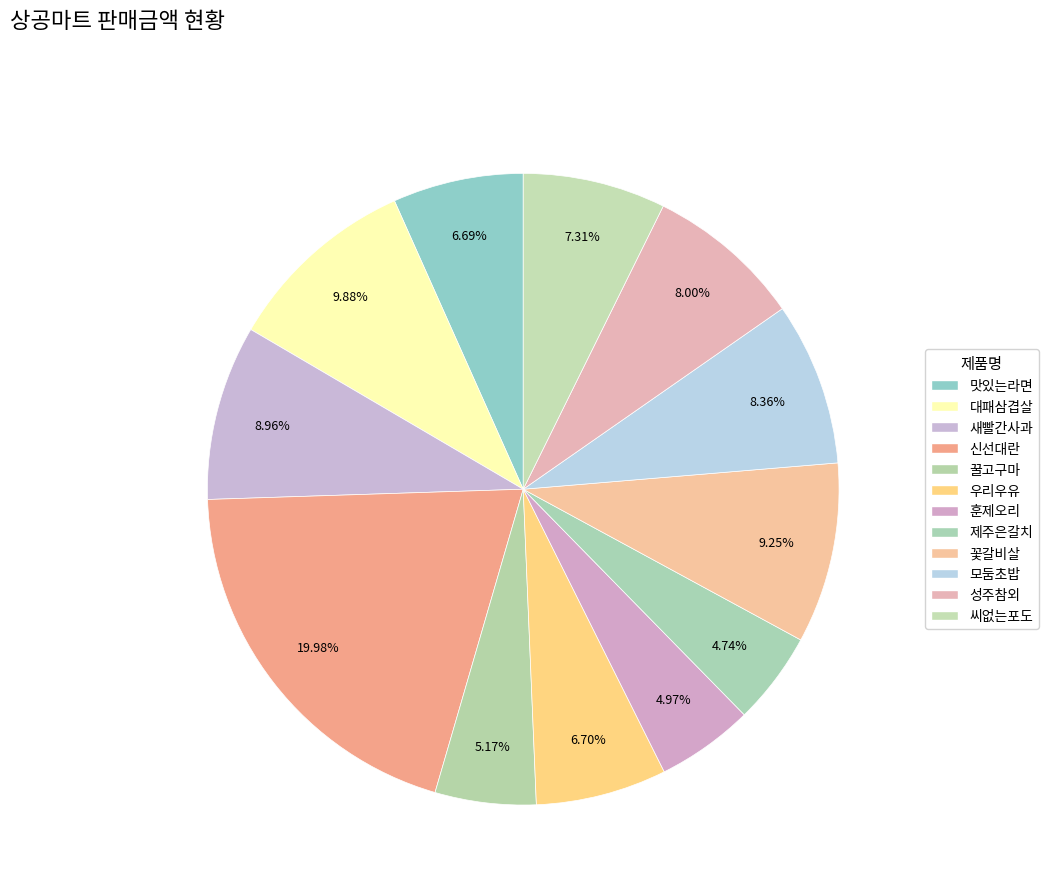

Is it true that 꿀고구마 is 1% of the pie?

False